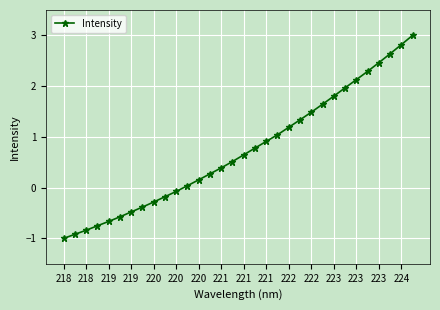

What is the difference between the maximum and second lowest values?

3.9